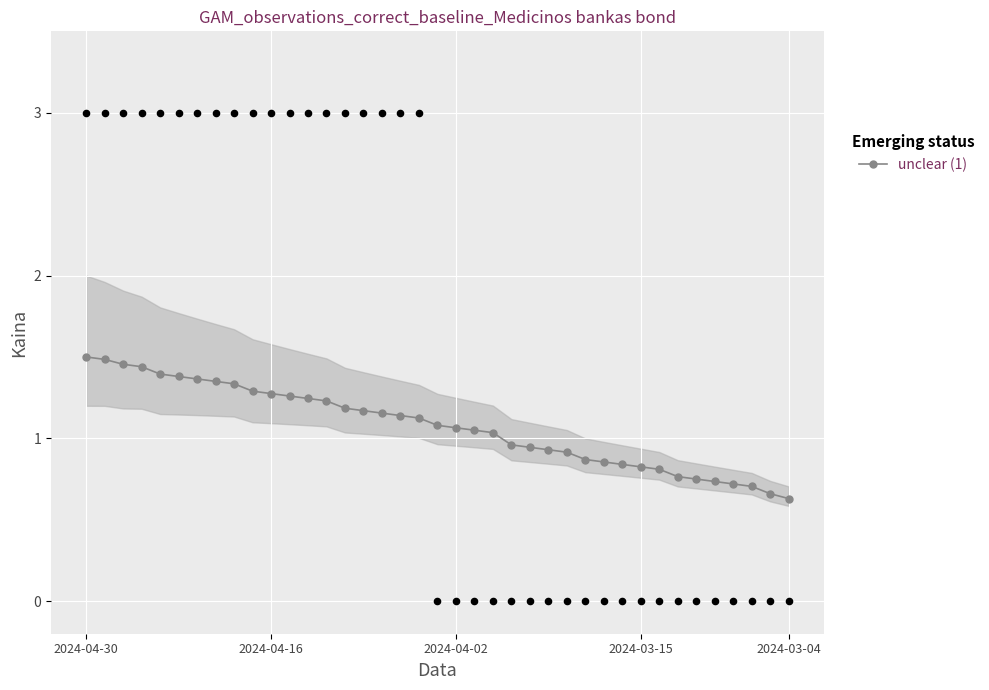

Between 29 and 34, which is larger?

29